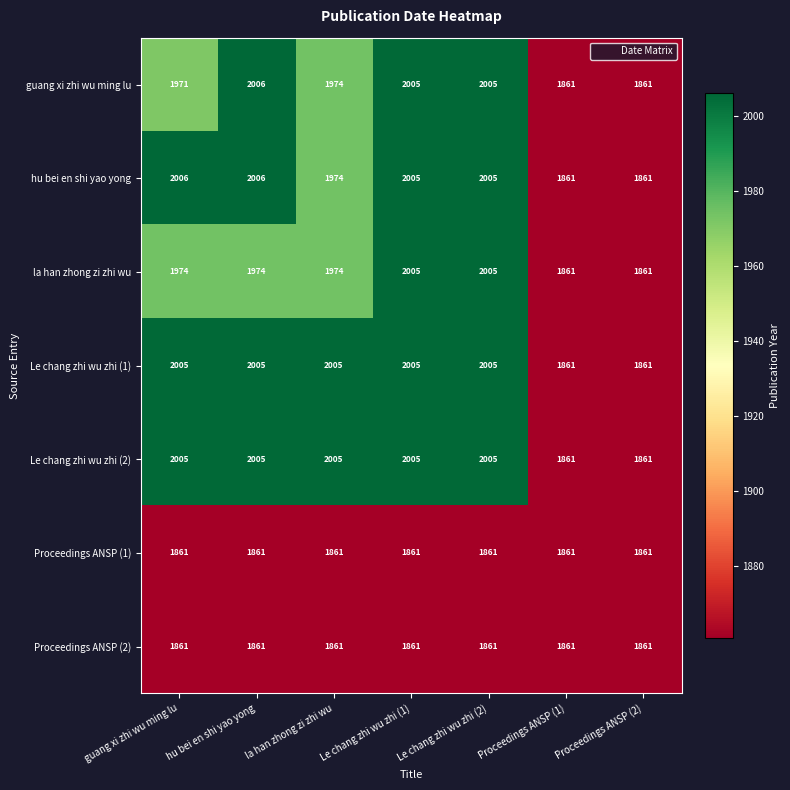

What is the smallest value displayed?

1861